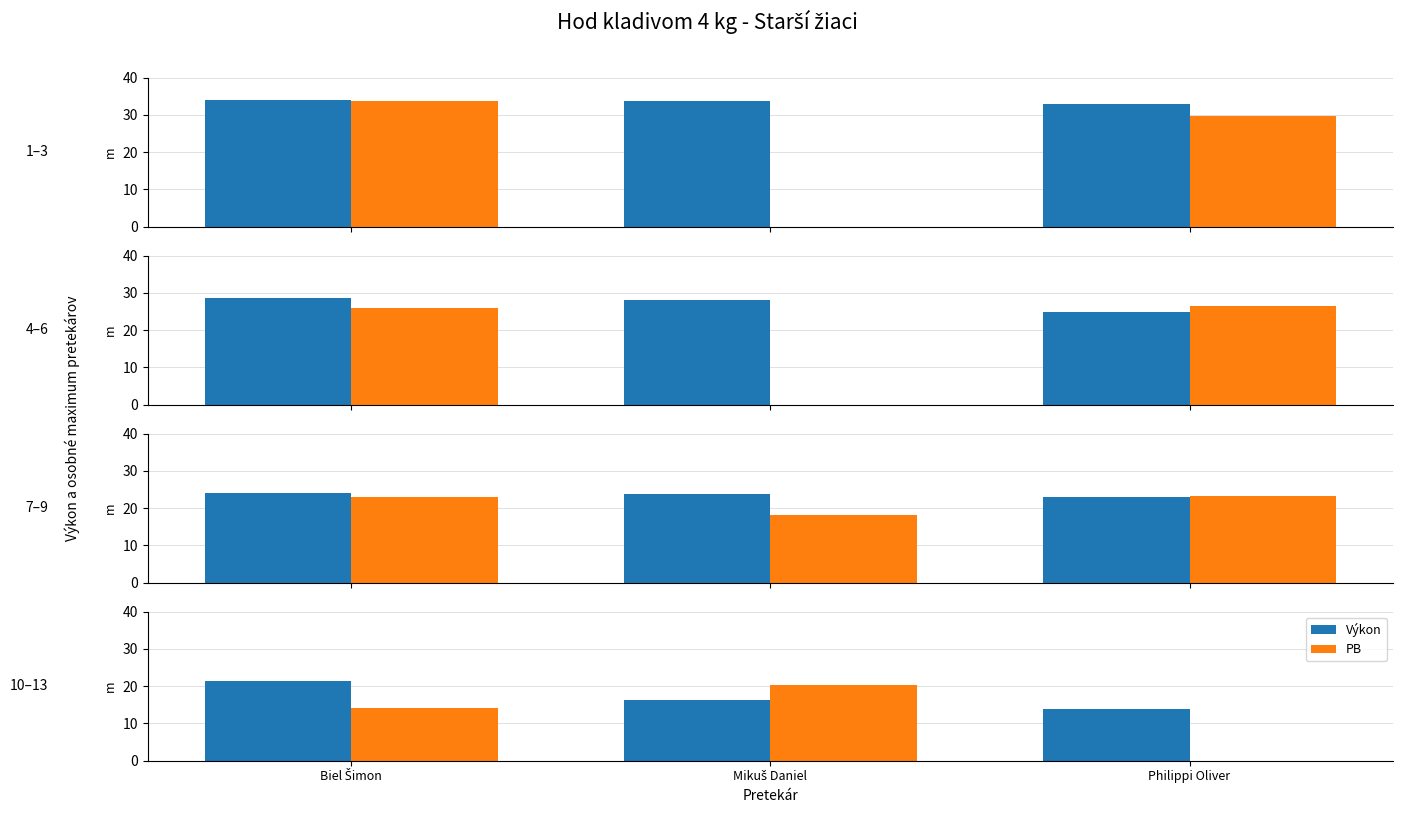

True or false: PB has a value of 31.1 at Mikuš Daniel.

False